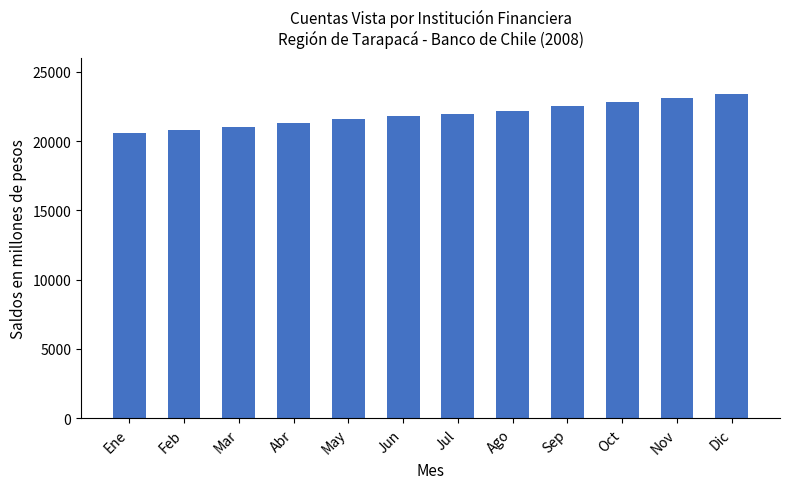

Reading left to right, list all the values displayed in this chart.

Ene=20597	Feb=20811	Mar=21018	Abr=21331	May=21575	Jun=21771	Jul=21979	Ago=22152	Sep=22532	Oct=22839	Nov=23136	Dic=23406